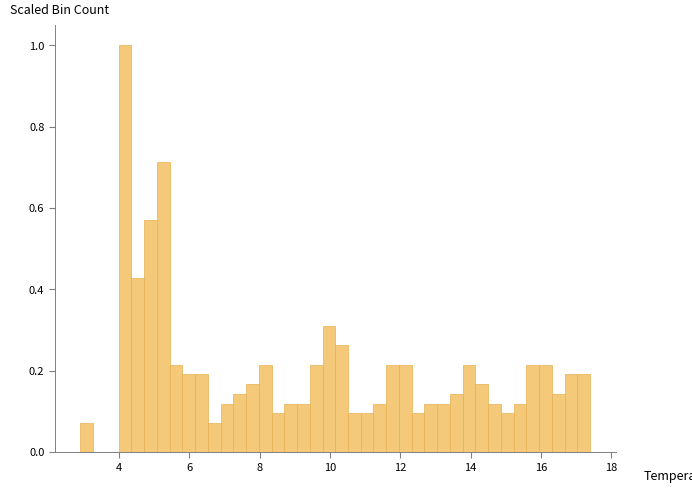

Read against the x-axis, roughly where is the centre of the tallest bar?

4.2